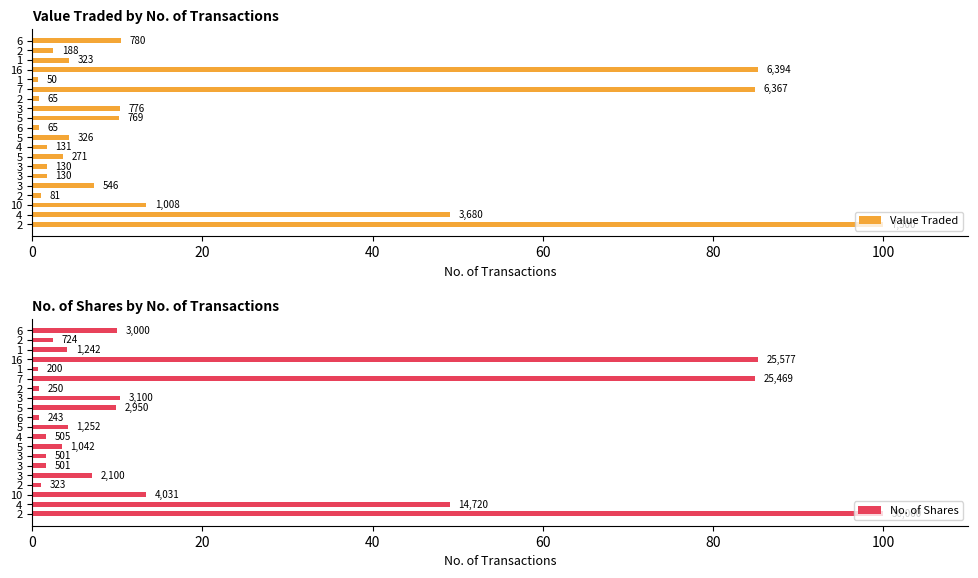

What are all the series names shown in the legend?

Value Traded, No. of Shares